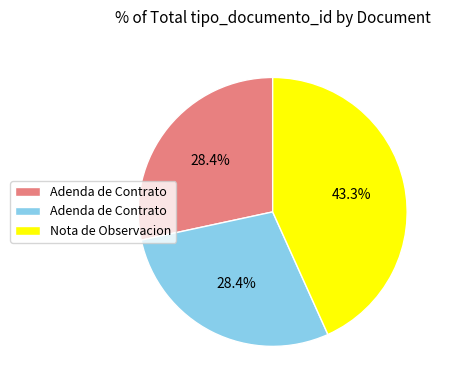

Is there a majority slice in this chart?

No